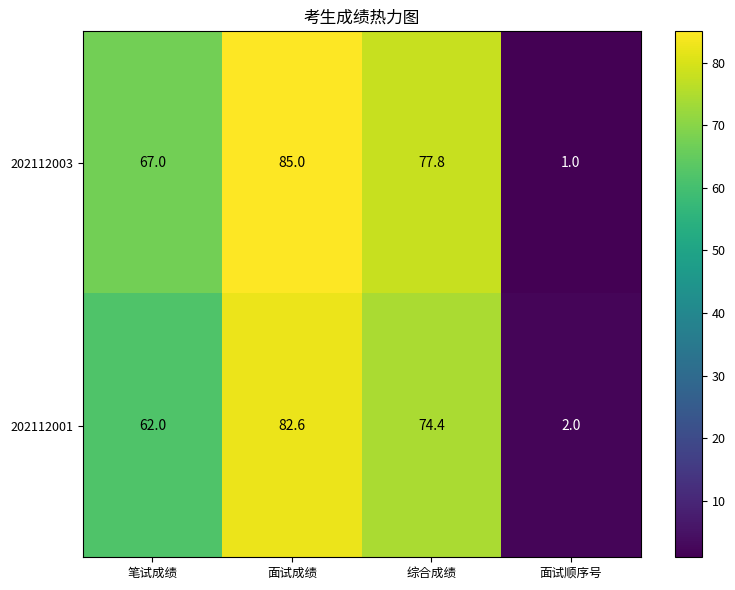

Between 综合成绩 and 面试顺序号, which series saw the biggest shift?

202112003